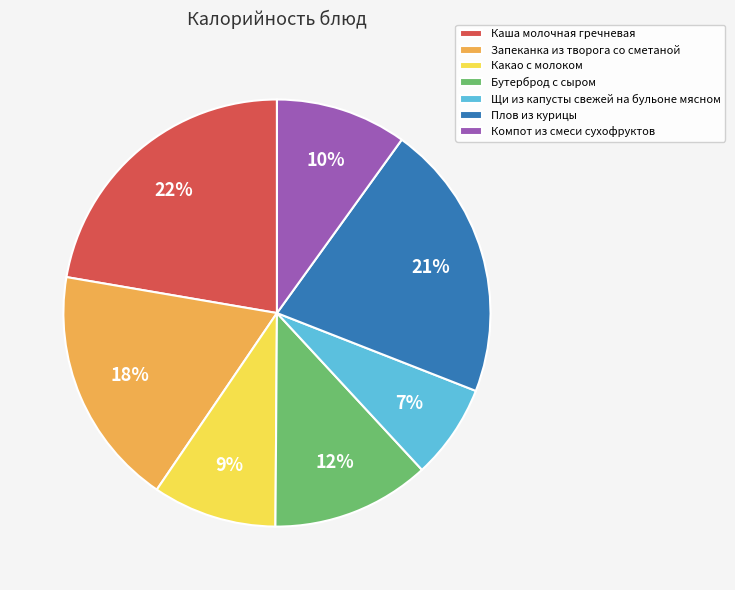

What is the ratio of the value at Какао с молоком to the value at Компот из смеси сухофруктов?

0.9